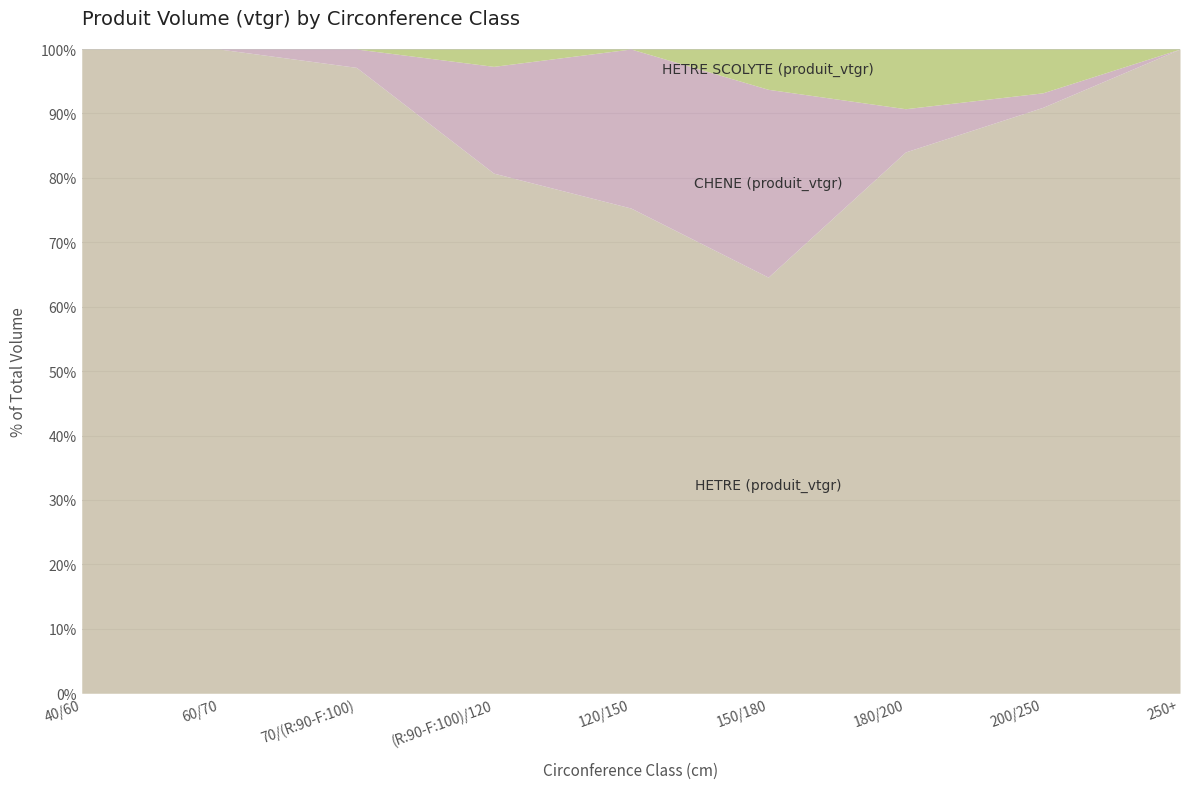

What is the difference between the second highest and second lowest values in the HETRE (produit_vtgr) series?

53.7